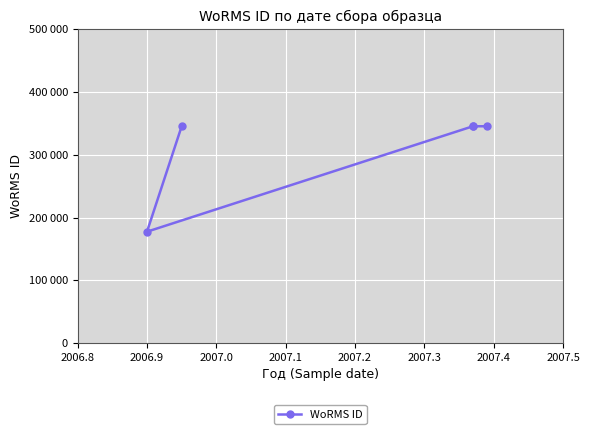

What is the sum of the values at 2007.0 and 2007.1?

691028